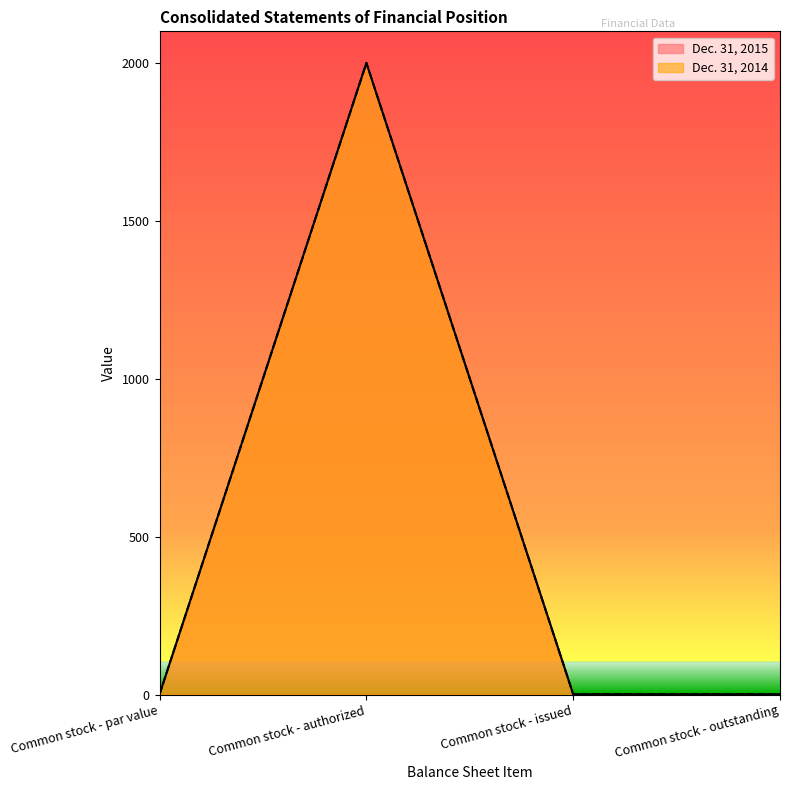

How many categories are shown in the chart?

4